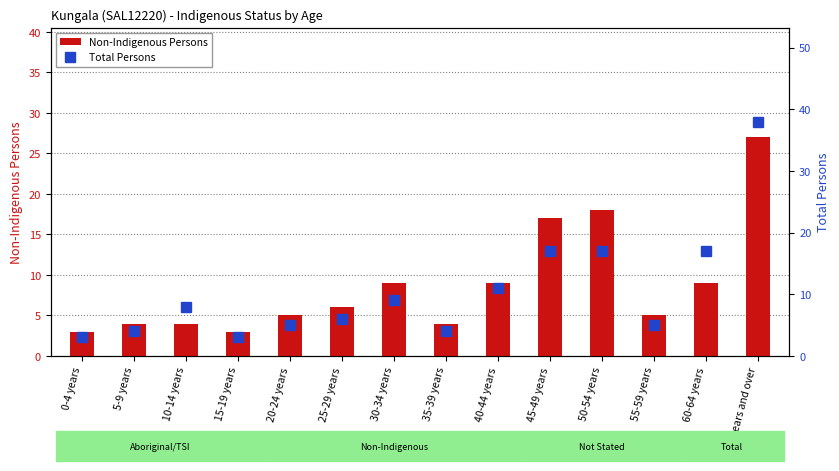

What is the average value of the Non-Indigenous Persons series?

9